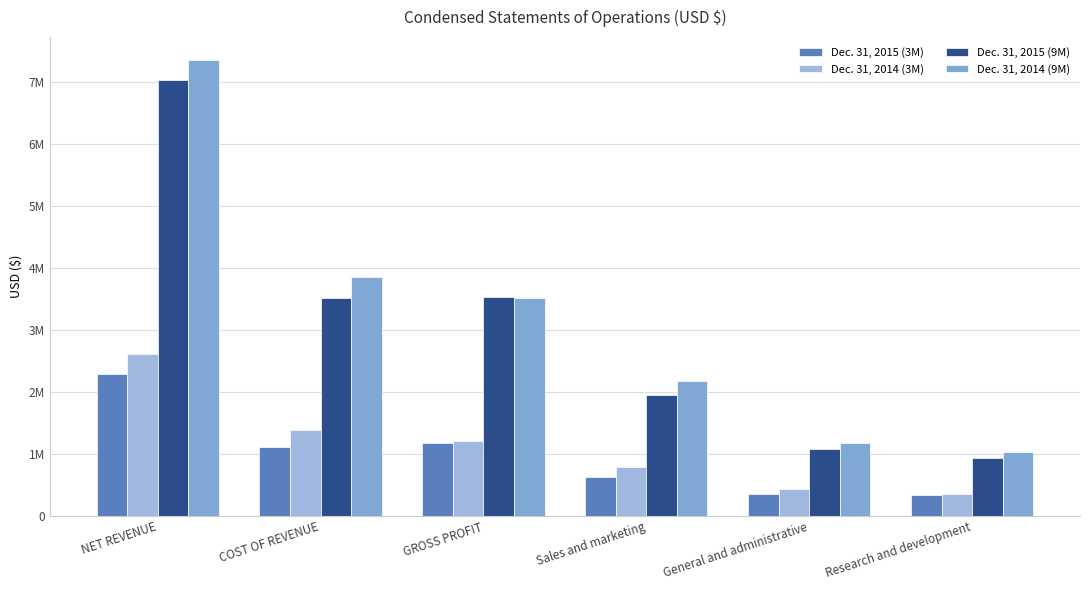

What is the label of the 2nd bar from the left?

COST OF REVENUE